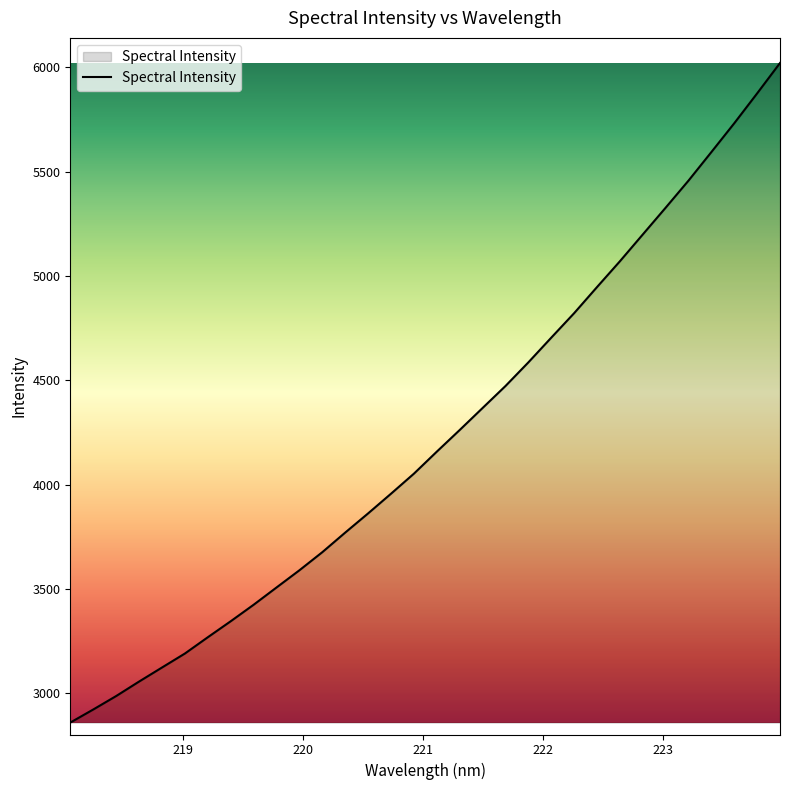

What is the average value?

4224.2